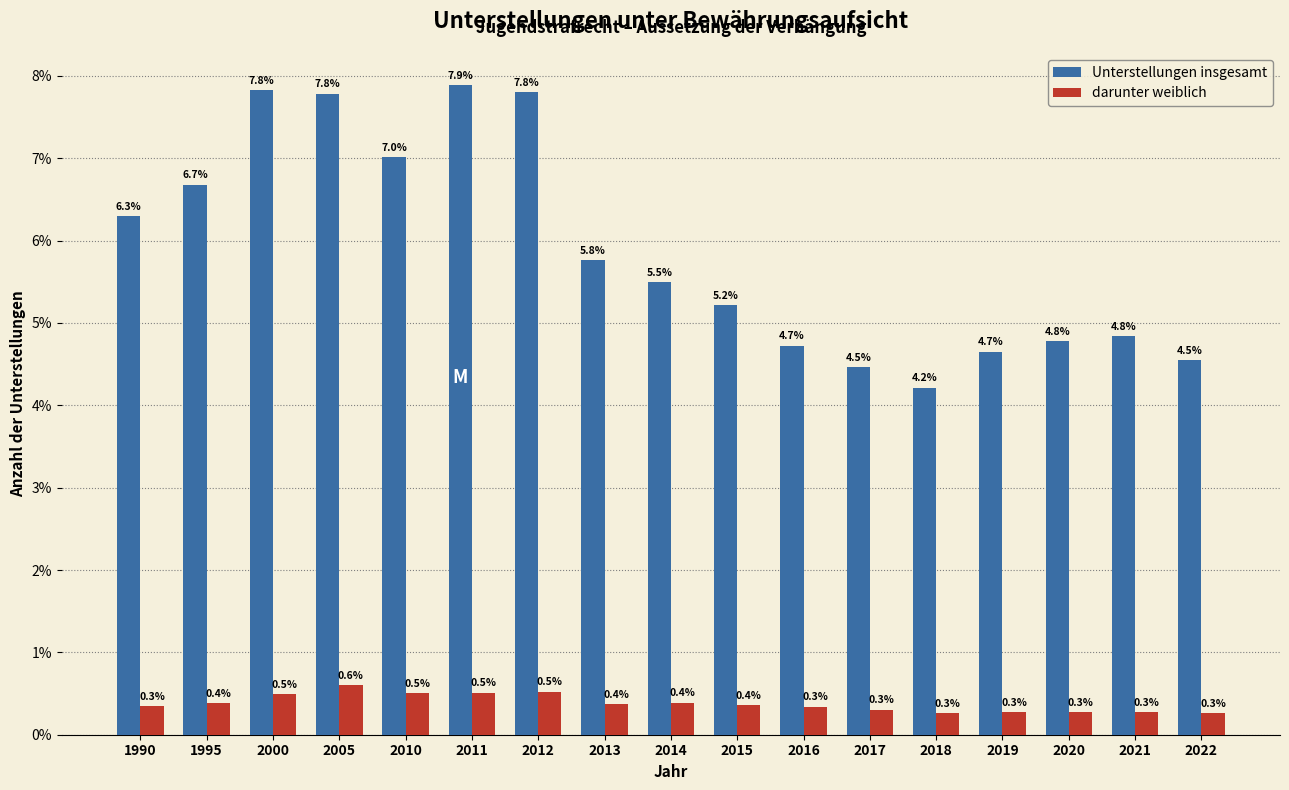

Reading right to left, extract all data points from this chart.

Unterstellungen insgesamt: 2022=4.5	2021=4.8	2020=4.8	2019=4.7	2018=4.2	2017=4.5	2016=4.7	2015=5.2	2014=5.5	2013=5.8	2012=7.8	2011=7.9	2010=7.0	2005=7.8	2000=7.8	1995=6.7	1990=6.3
darunter weiblich: 2022=0.3	2021=0.3	2020=0.3	2019=0.3	2018=0.3	2017=0.3	2016=0.3	2015=0.4	2014=0.4	2013=0.4	2012=0.5	2011=0.5	2010=0.5	2005=0.6	2000=0.5	1995=0.4	1990=0.3